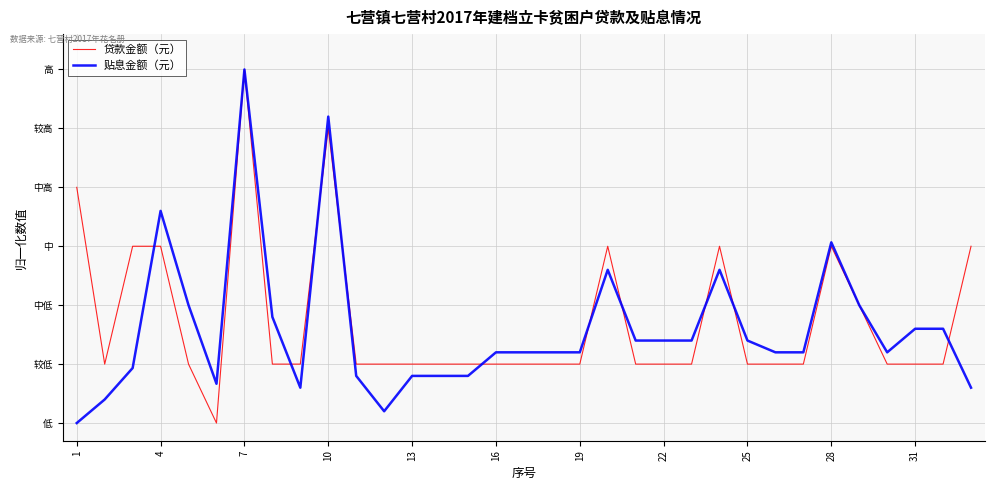

Rank the series by their maximum value, from highest to lowest.

贷款金额（元）, 贴息金额（元）